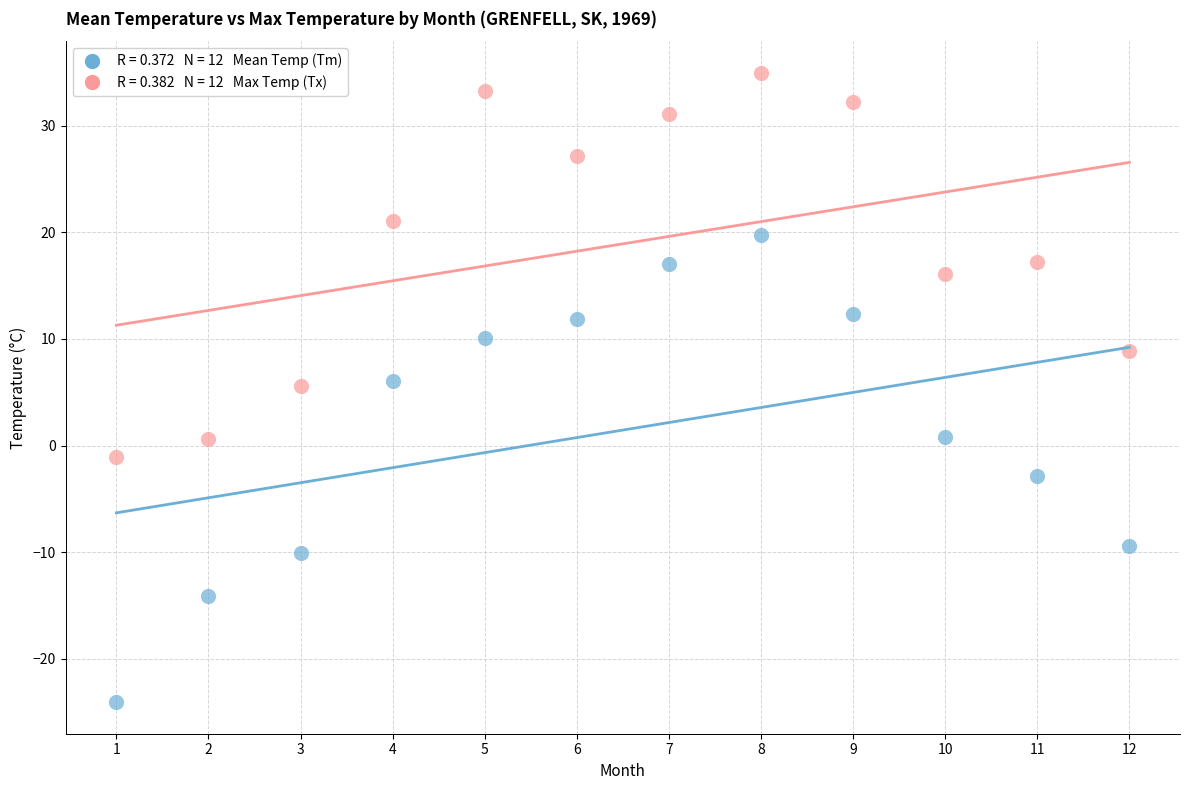

Across all data points, what is the range of Y values (max minus min)?

59.1